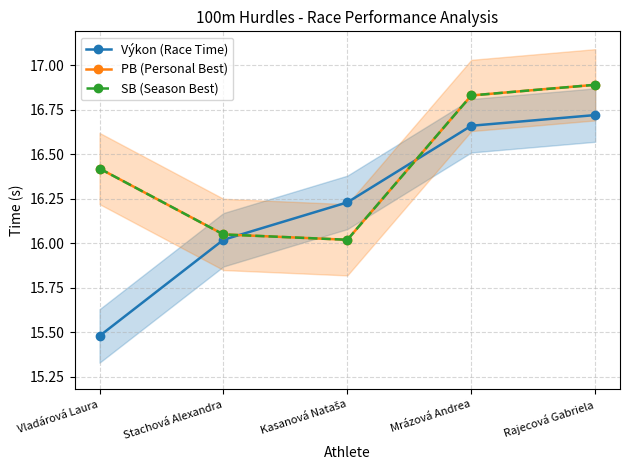

What is the total value across all series at Mrázová Andrea?

50.3